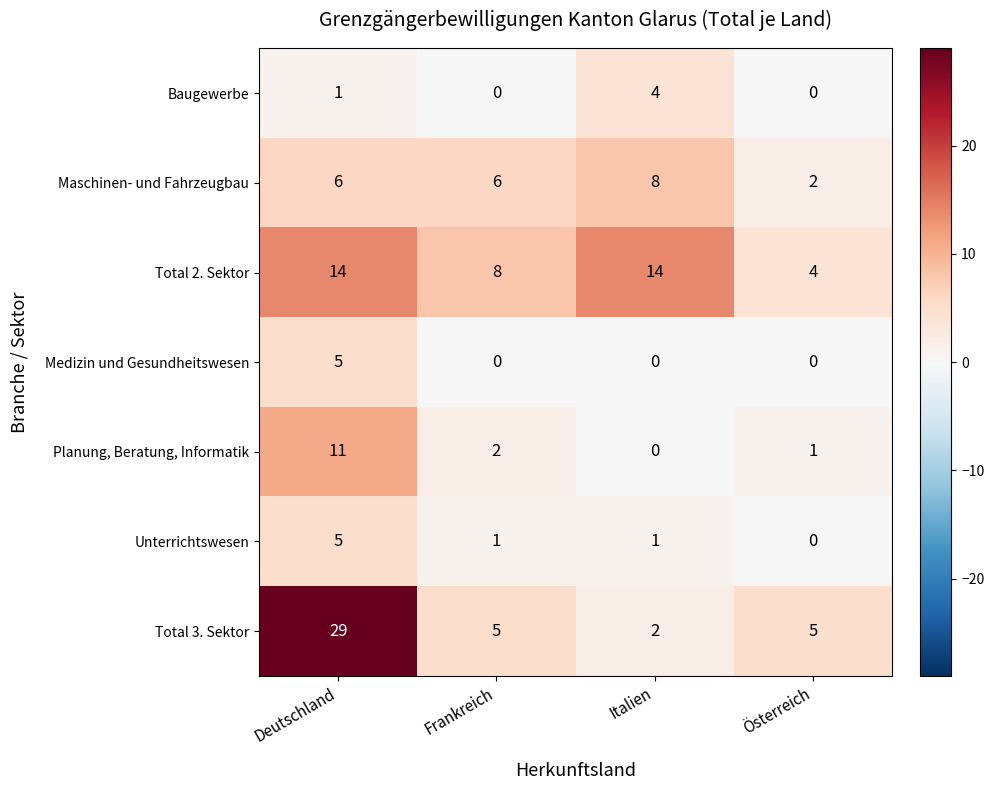

Read the Maschinen- und Fahrzeugbau value at Italien.

8